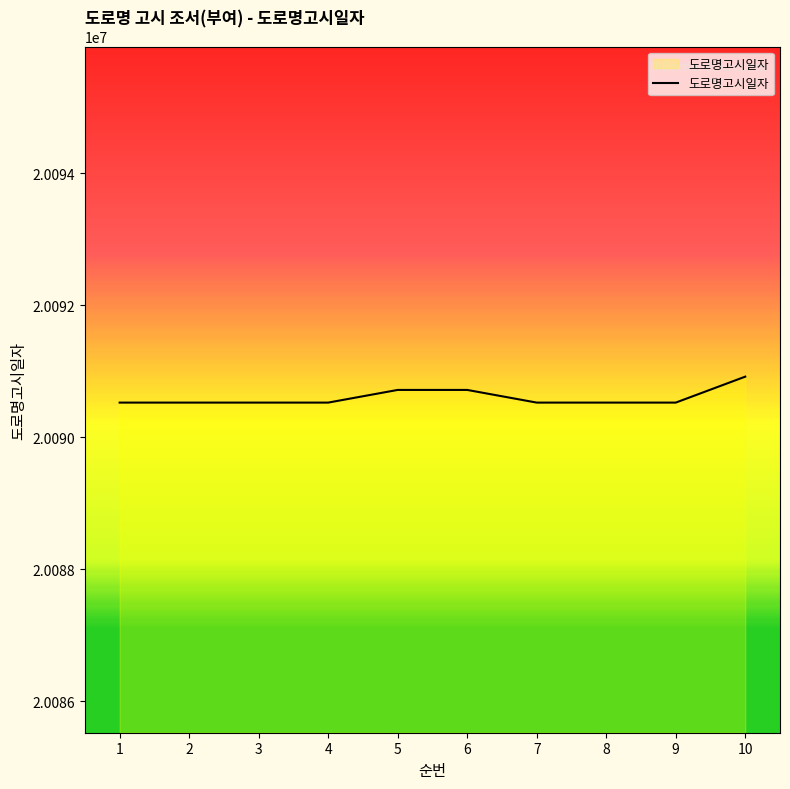

What is the greatest value displayed?

20090918